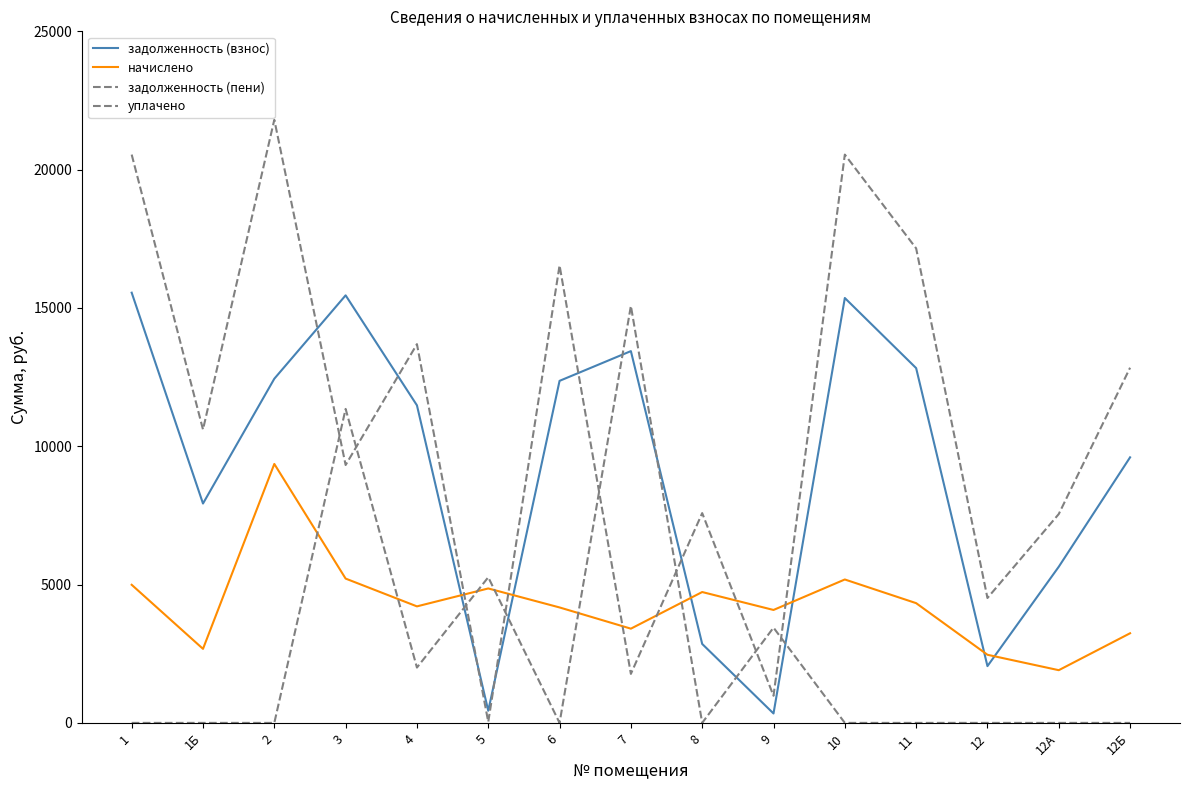

The начислено series shows 4522.5 at 1Б. True or false?

False